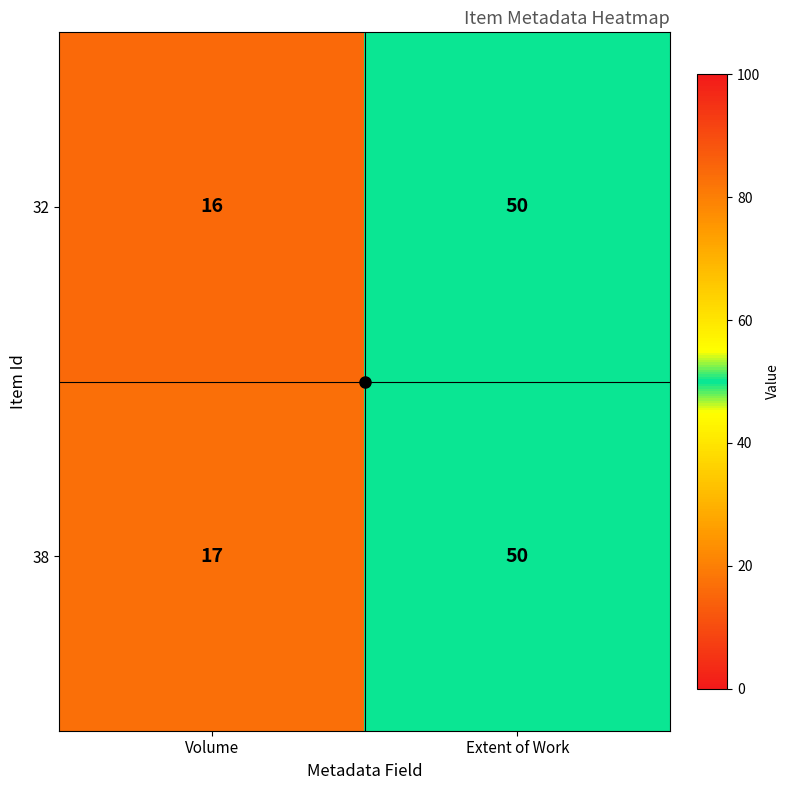

What is the smallest value displayed?

16